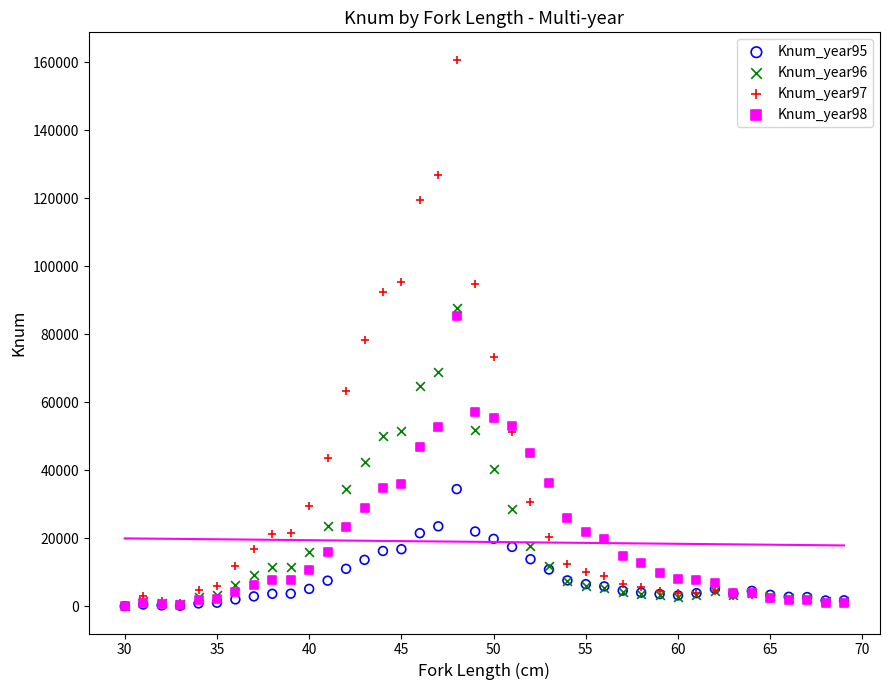

Across all series, what Y value is closest to 80424?

78425.8